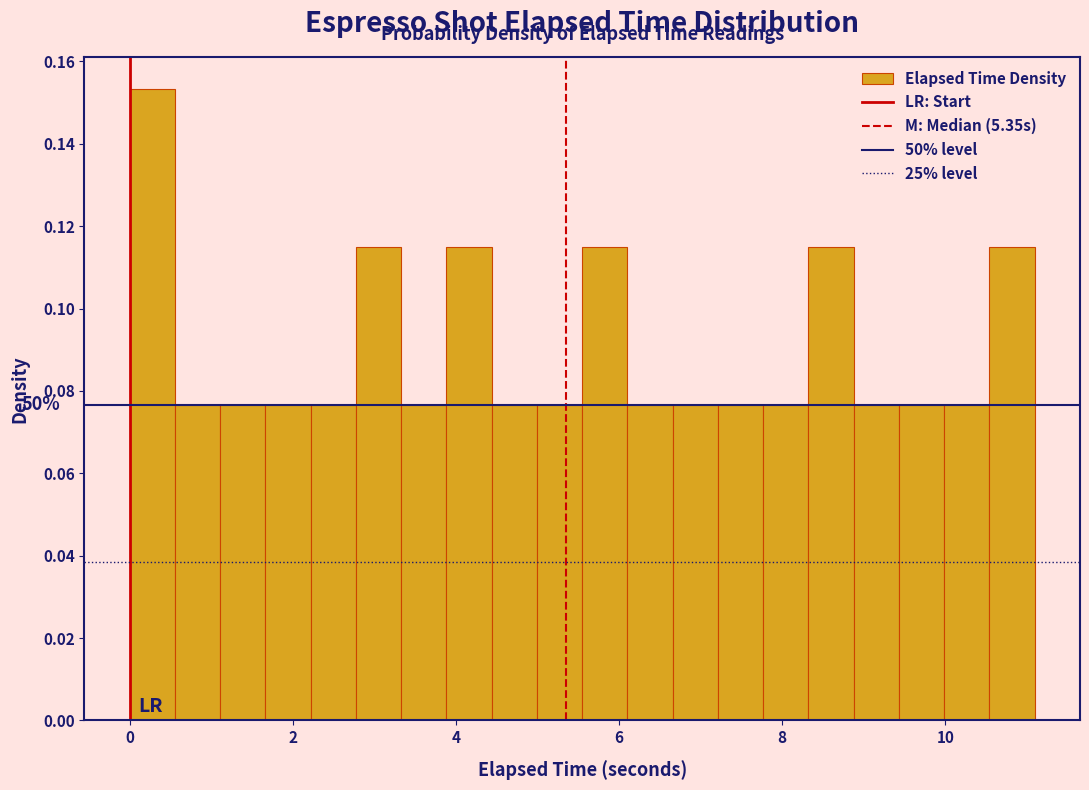

Around what value on the x-axis is the tallest bar? Give the approximate position of its centre, as read against the axis.

0.2